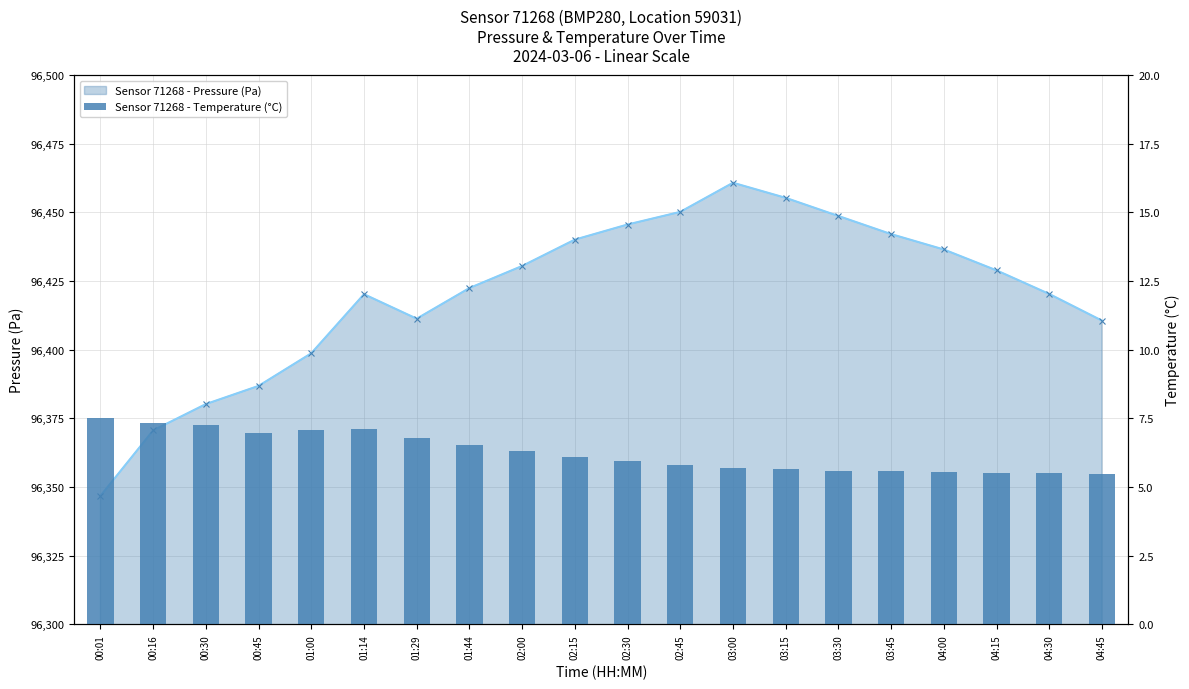

What is the value of the Temperature bar at the 6th from the left?

7.1